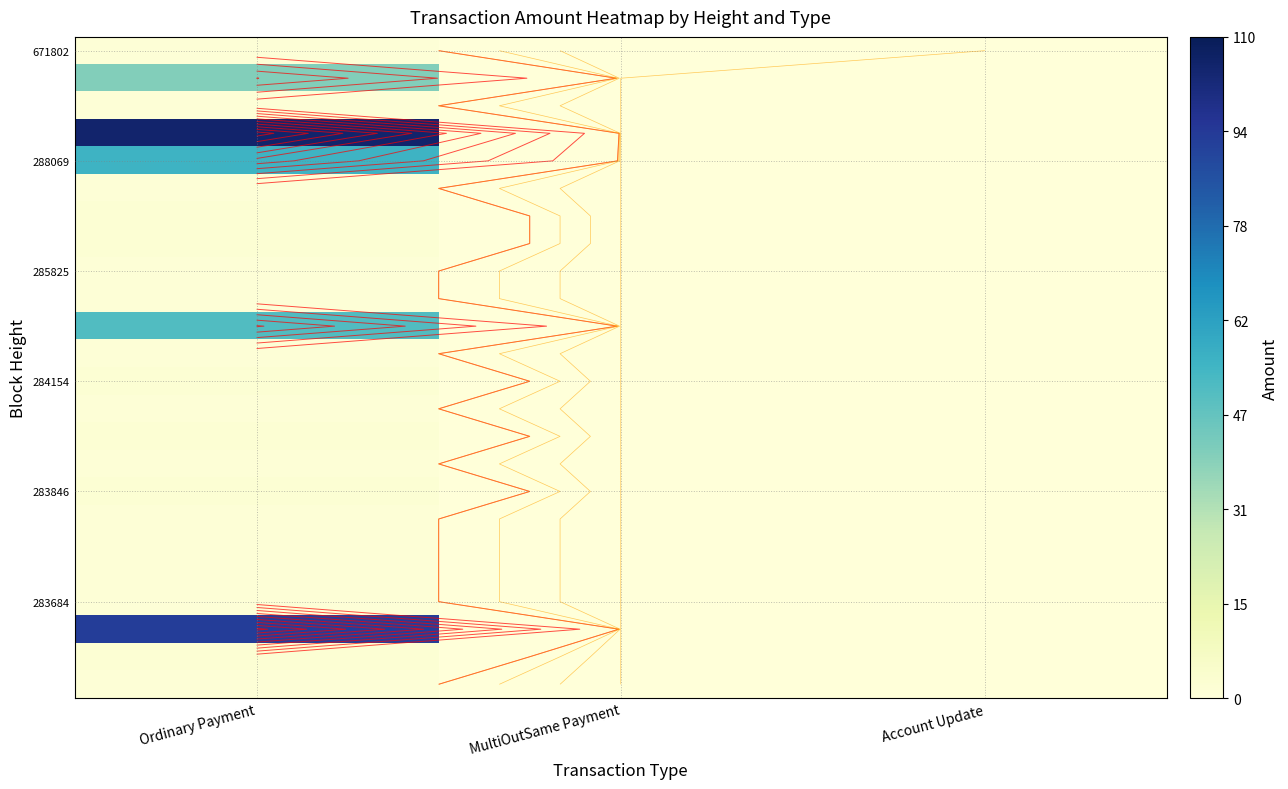

At how many categories does at least one series exceed 27?

1